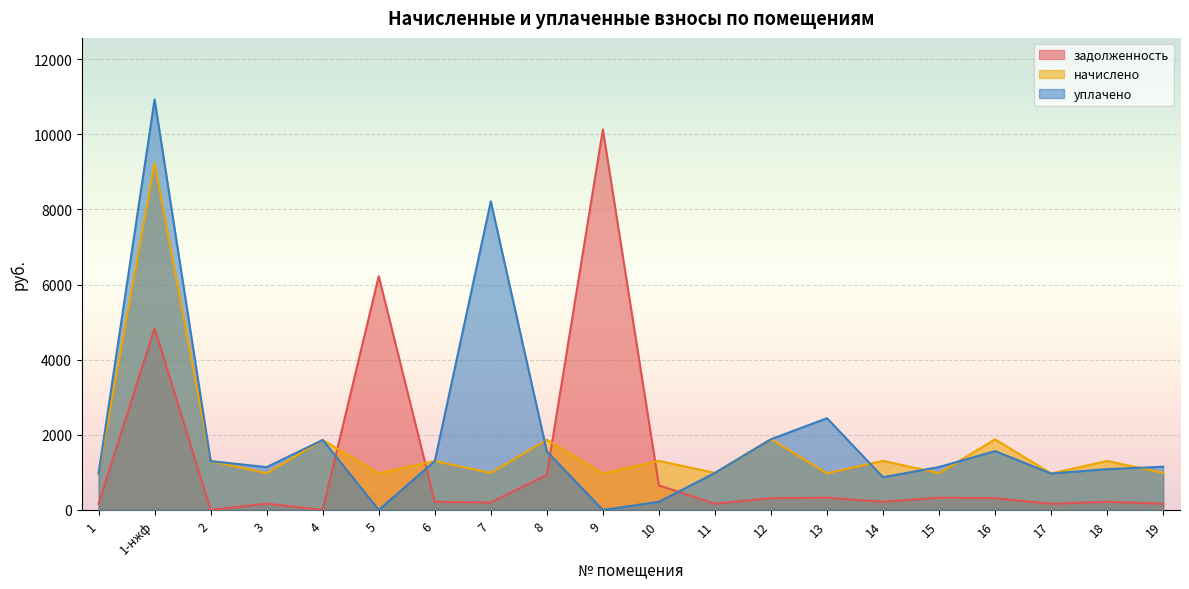

Which series ends up on top after the final intersection of задолженность and уплачено?

уплачено